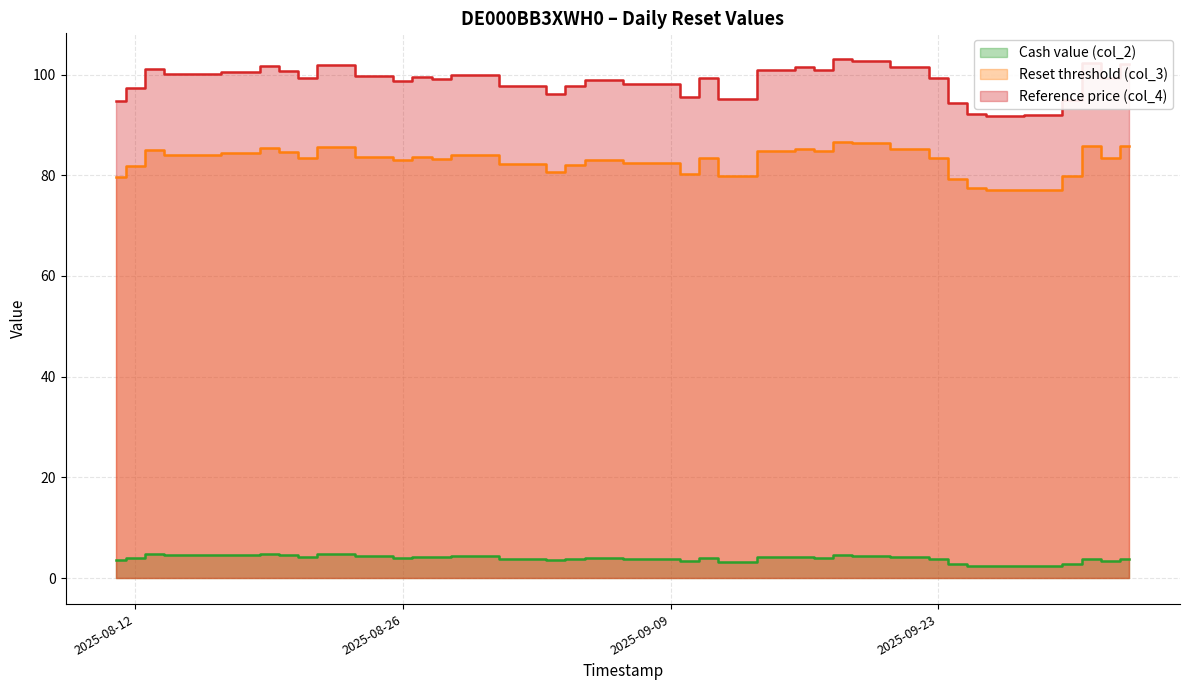

Is the value of Reference price (col_4) at 2025-09-09 greater than the value of Reset threshold (col_3) at 2025-08-15?

Yes